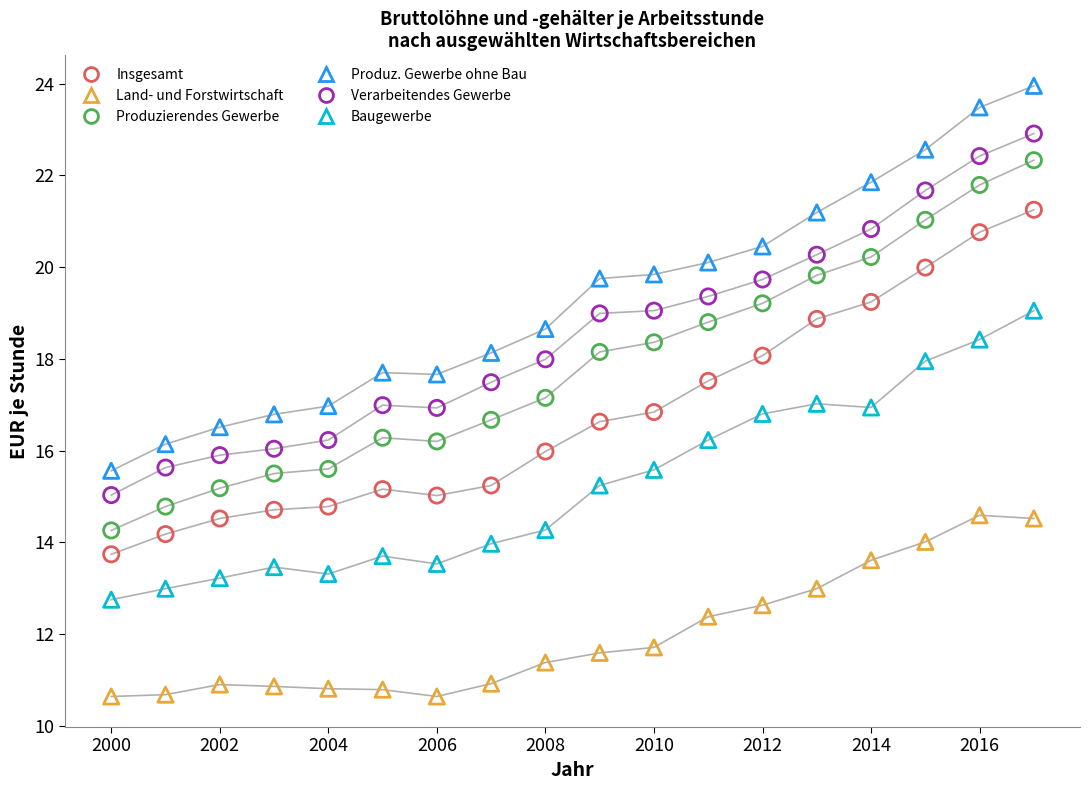

Across all data points, what is the range of Y values (max minus min)?

13.3